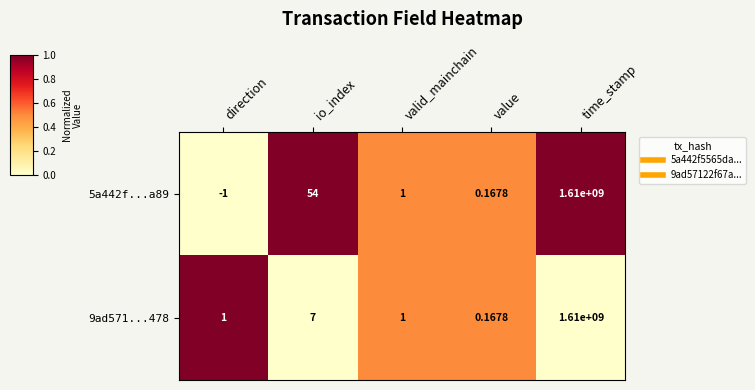

At which label is 5a442f...a89 closest to 804999999?

io_index